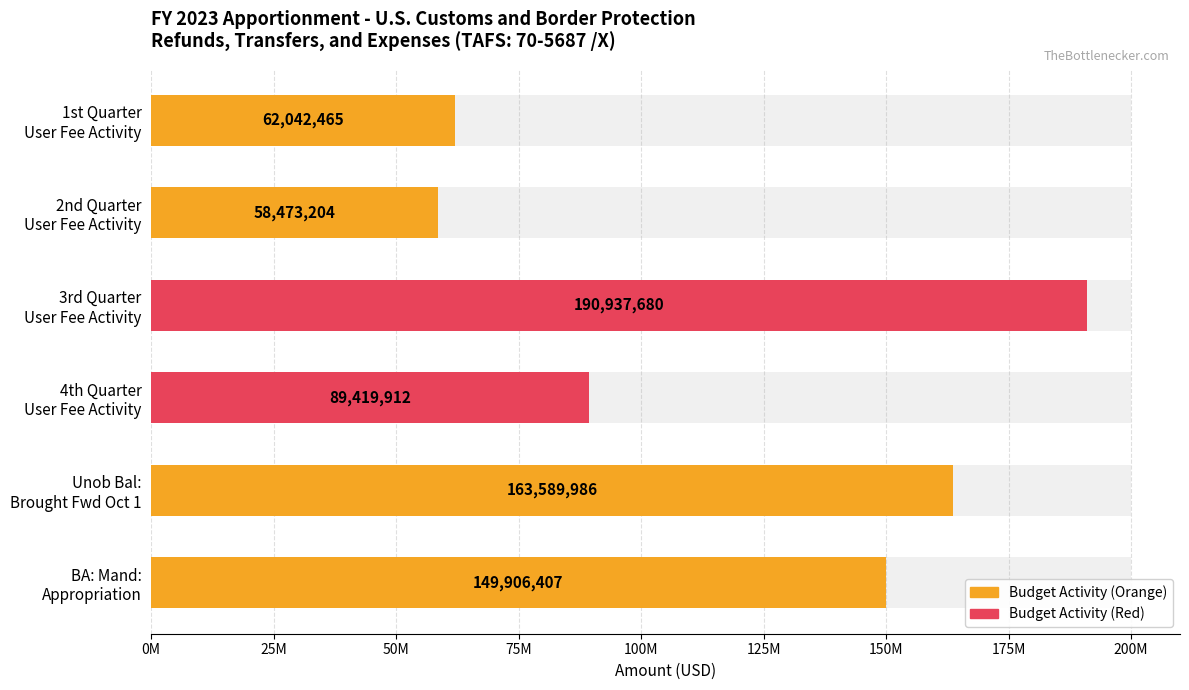

What is the difference between the second highest and minimum values?

105116782